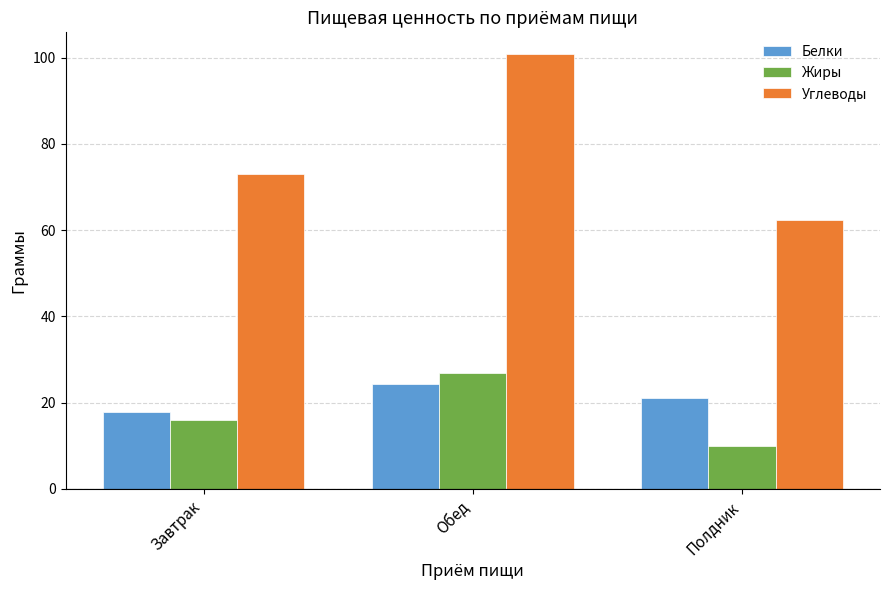

What is the minimum value shown in the chart?

9.9